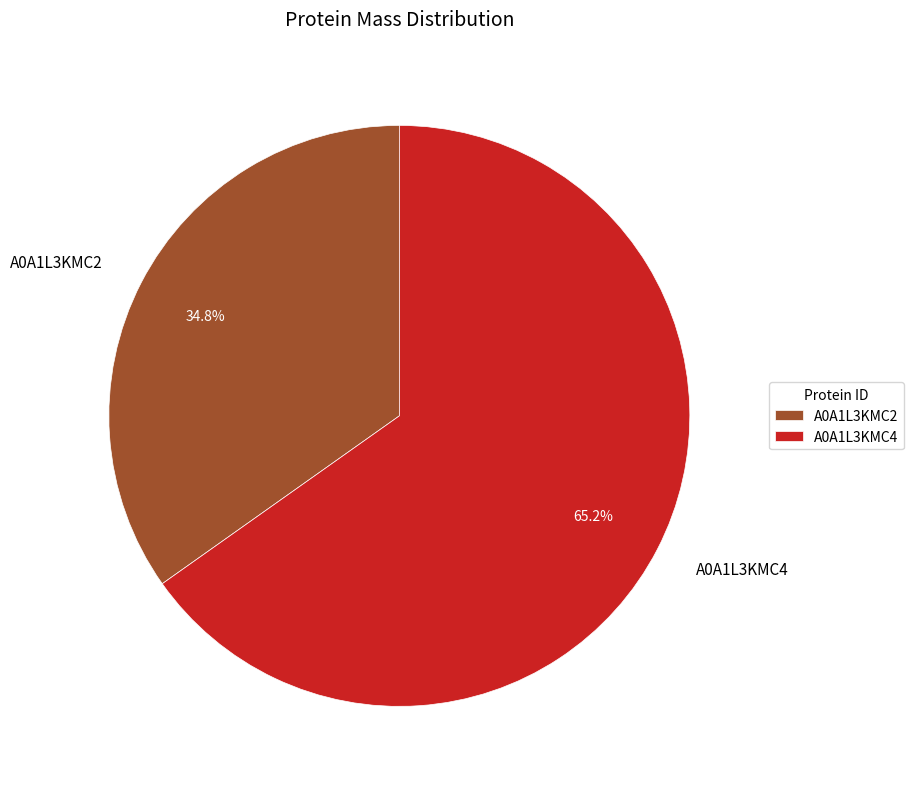

To the nearest percent, what portion does A0A1L3KMC4 represent?

65%